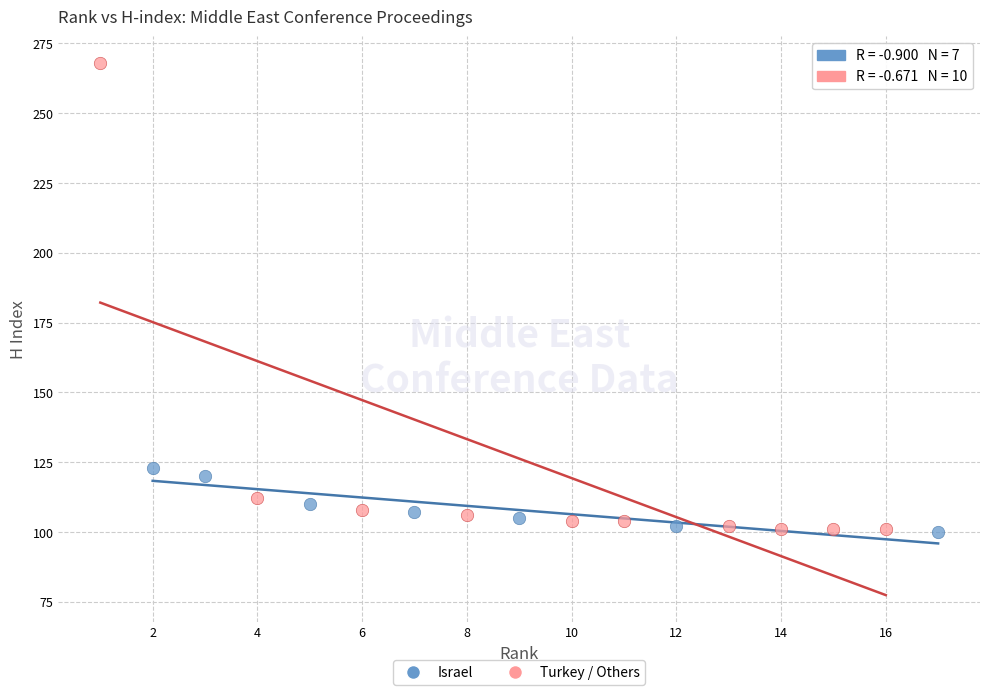

What are all the series names shown in the legend?

Israel, Turkey / Others